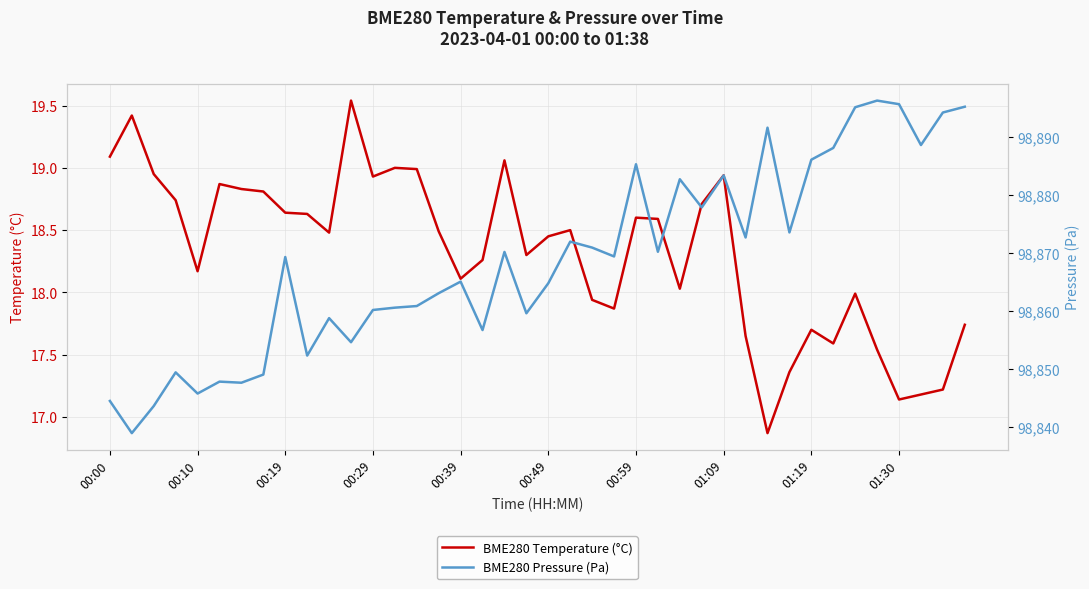

How many series are shown in this chart?

2